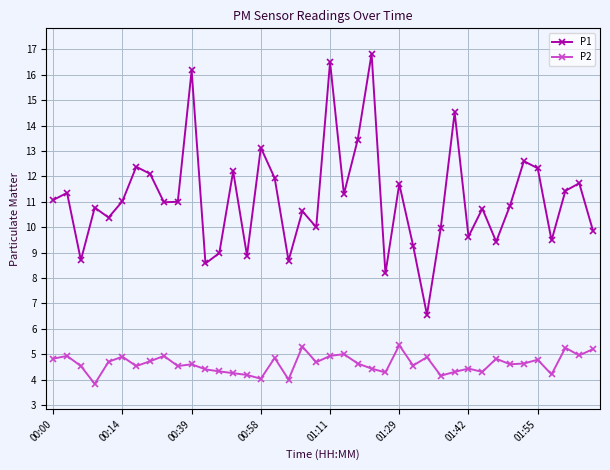

What is the value of the P1 point at the 29th from the left?

10.0